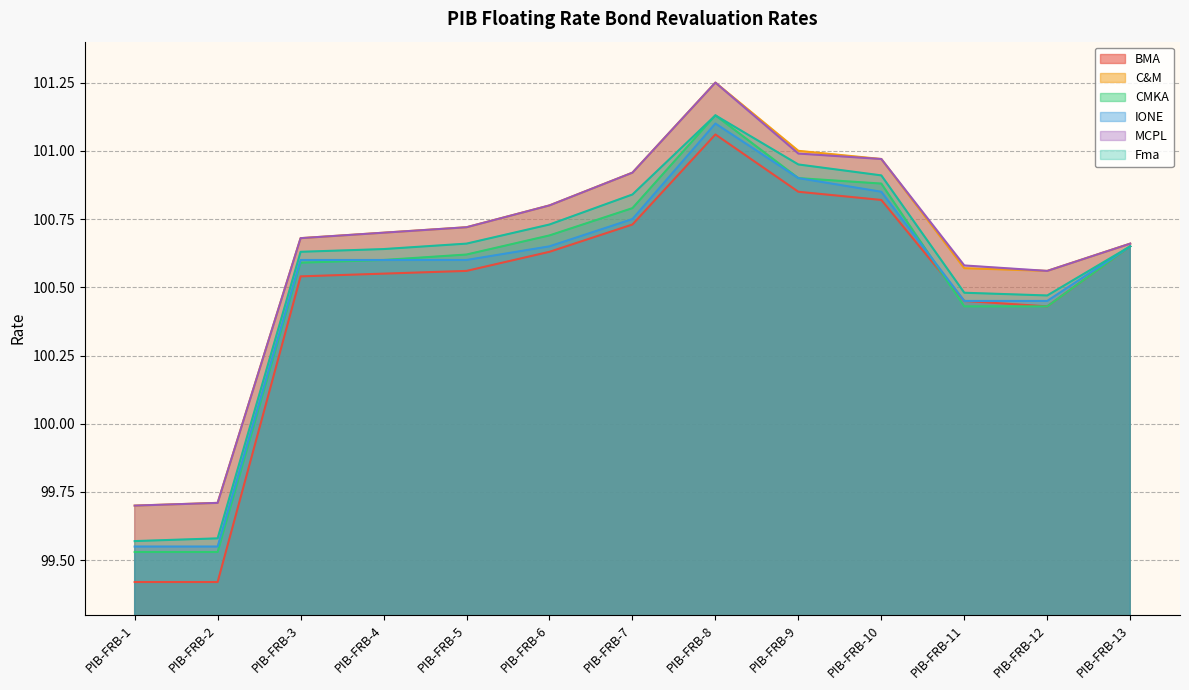

Between PIB-FRB-4 and PIB-FRB-12, which is larger?

PIB-FRB-4